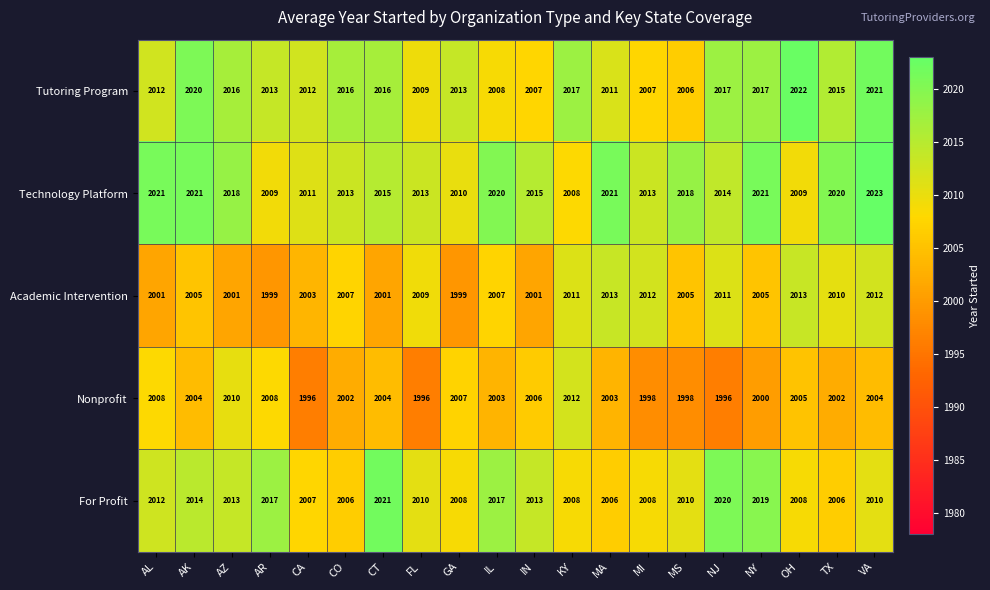

What is the approximate value of Nonprofit at MS, to the nearest 5?

2000